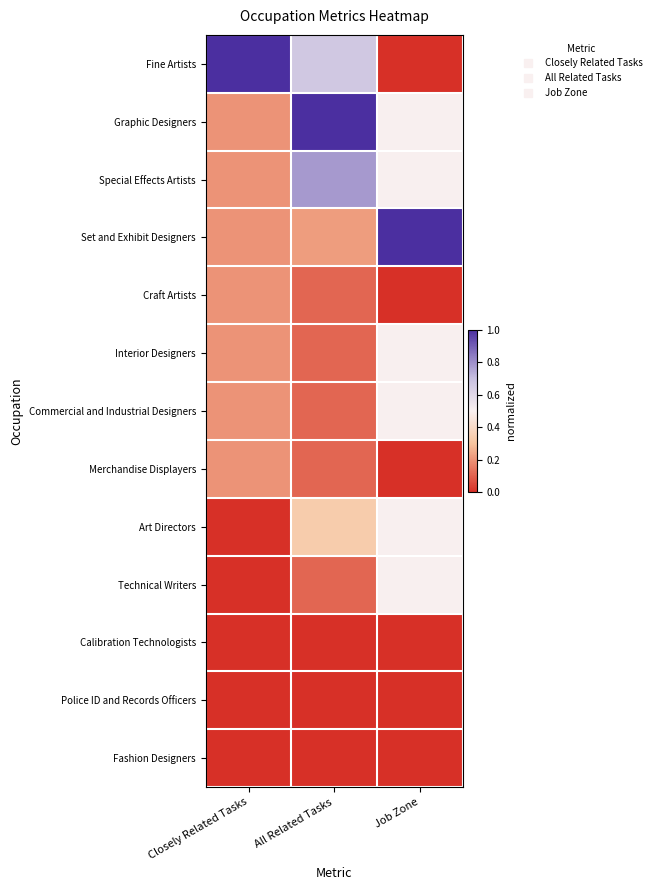

At Job Zone, list the series in order from largest to smallest.

Set and Exhibit Designers, Graphic Designers, Special Effects Artists, Interior Designers, Commercial and Industrial Designers, Art Directors, Technical Writers, Fine Artists, Craft Artists, Merchandise Displayers, Calibration Technologists, Police ID and Records Officers, Fashion Designers